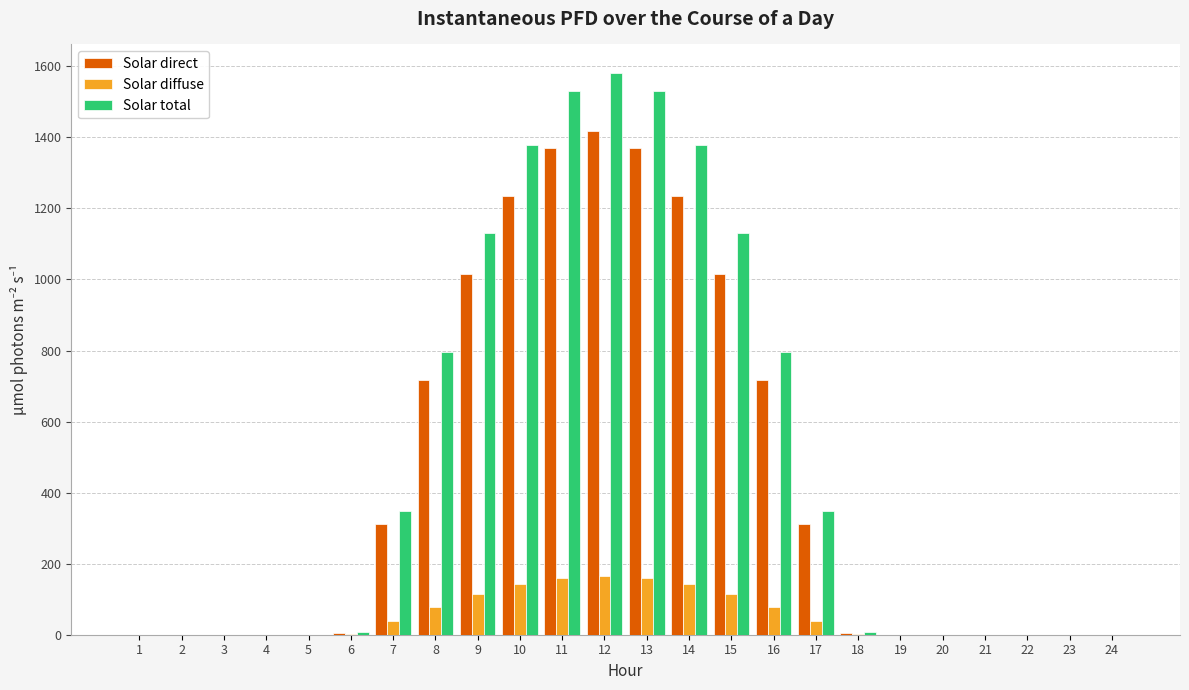

What is the difference between the Solar total values at 14 and 12?

204.4